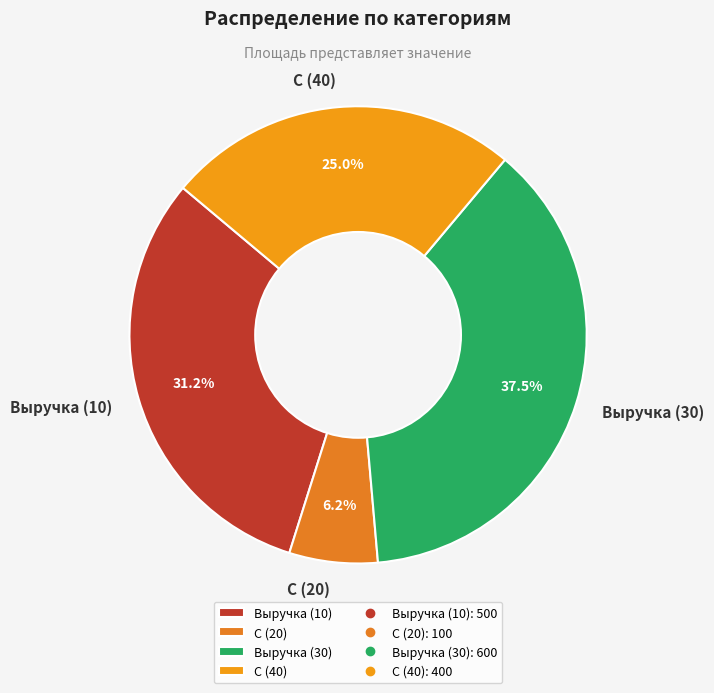

Do Выручка (30) and С (40) together represent more than half of the pie?

Yes